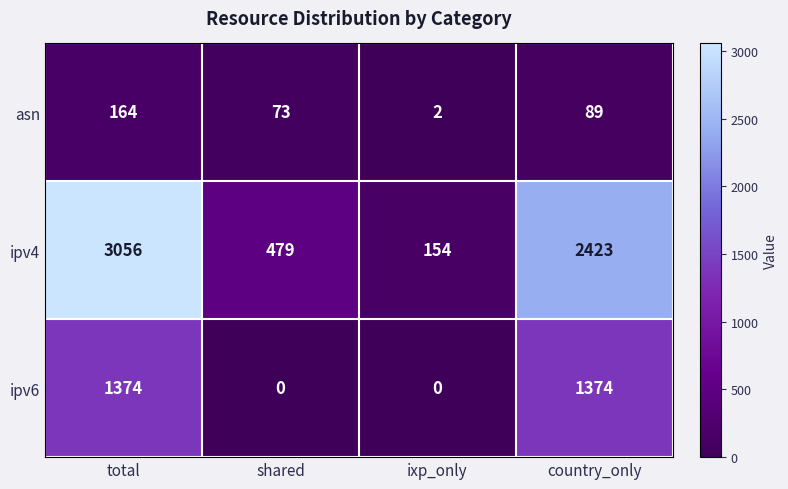

What is the sum of the ipv6 values at ixp_only and country_only?

1374